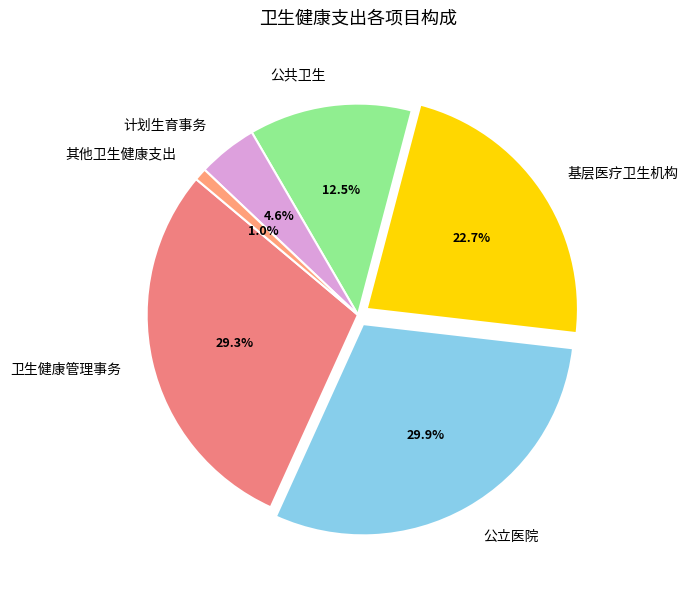

To the nearest percent, what is the difference between the largest and smallest slice percentages?

29%